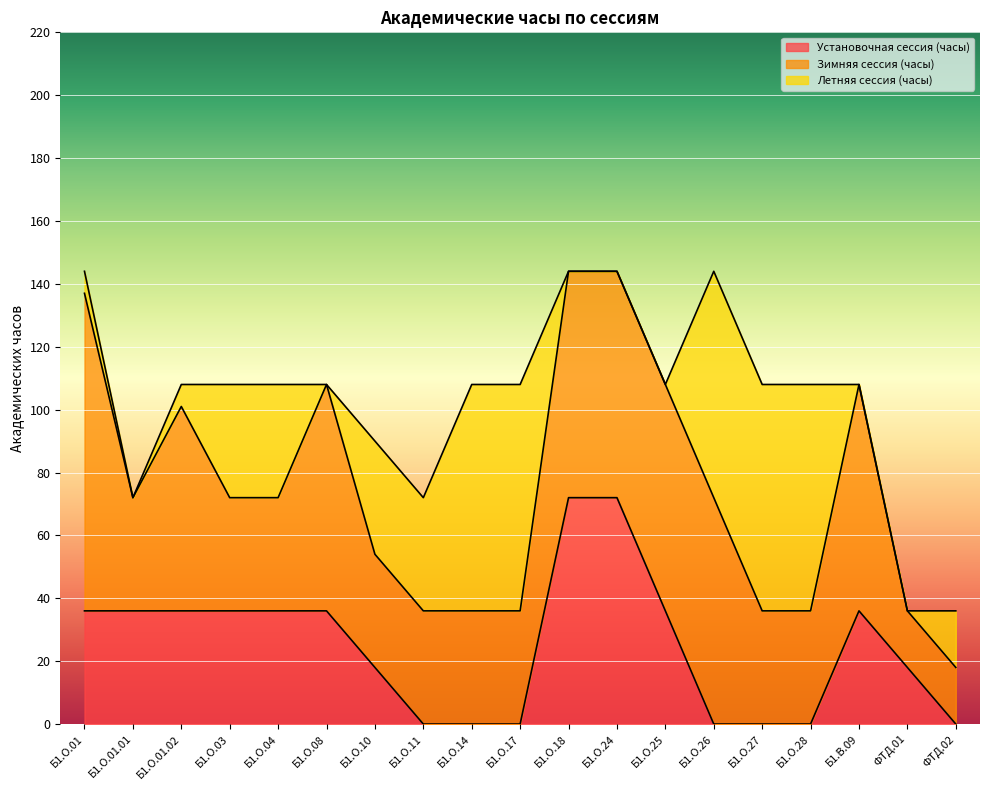

Does the chart display data point markers on the line(s)?

No